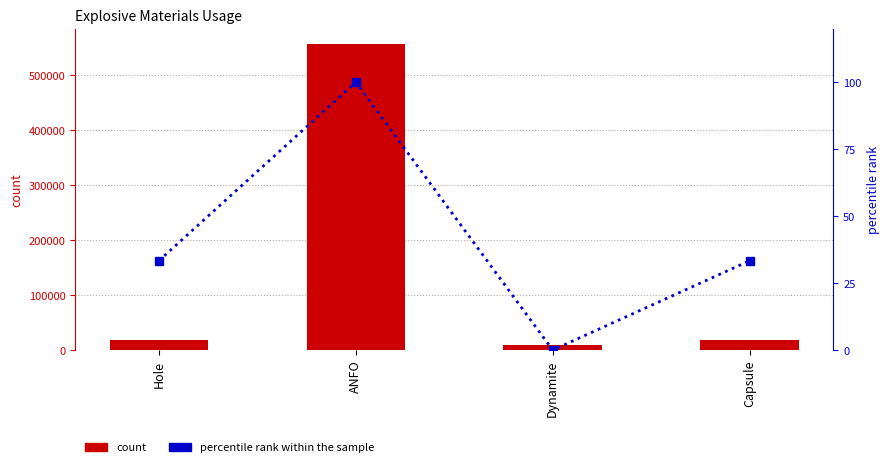

How many data points in percentile rank within the sample are less than 33?

1